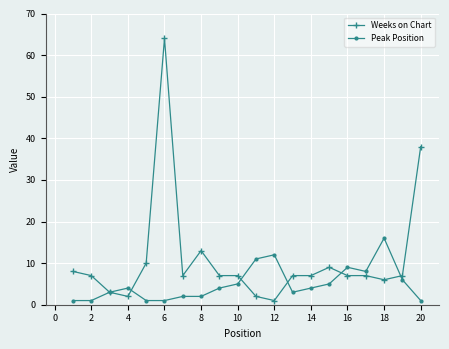

What is the value of the Peak Position point at the 14th from the left?

4